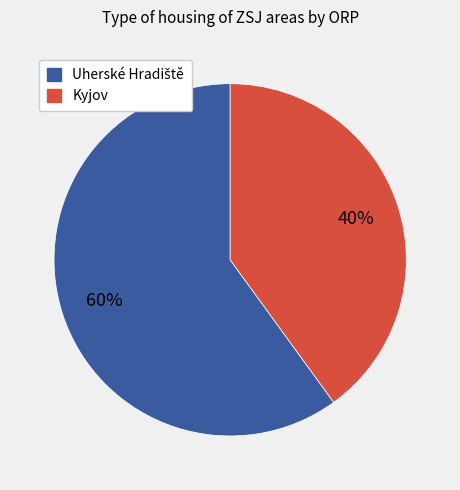

What is the smallest slice in the pie chart?

Kyjov